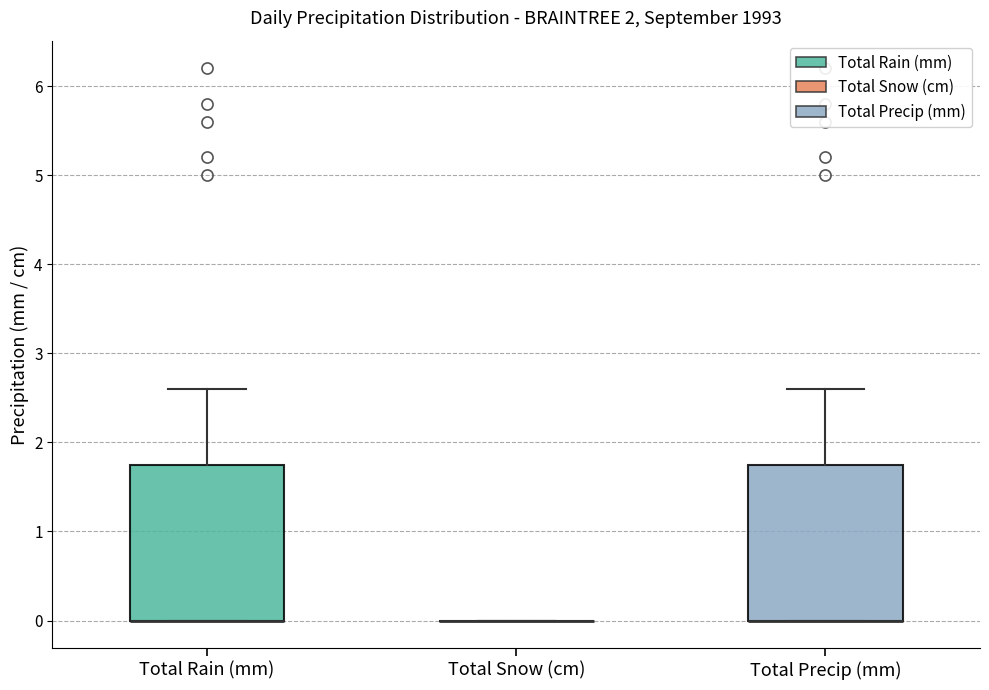

Reading left to right, read every box against the y-axis: the position of its median line, the range the box covers, and the ends of its whiskers. The values are not printed on the chart, so give them approximately, as read against the axis.

Total Rain (mm): median 0.0 (drawn on the box's lower edge), box 0.0 to 1.8, whiskers 0.0 to 2.6
Total Snow (cm): box collapsed to a line at 0.0, whiskers 0.0 to 0.0
Total Precip (mm): median 0.0 (drawn on the box's lower edge), box 0.0 to 1.8, whiskers 0.0 to 2.6